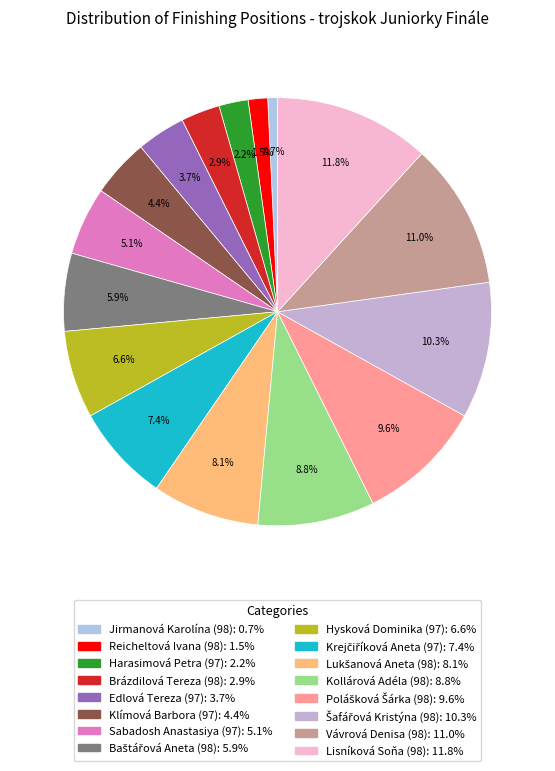

To the nearest percent, what is the difference between the largest and smallest slice percentages?

11%